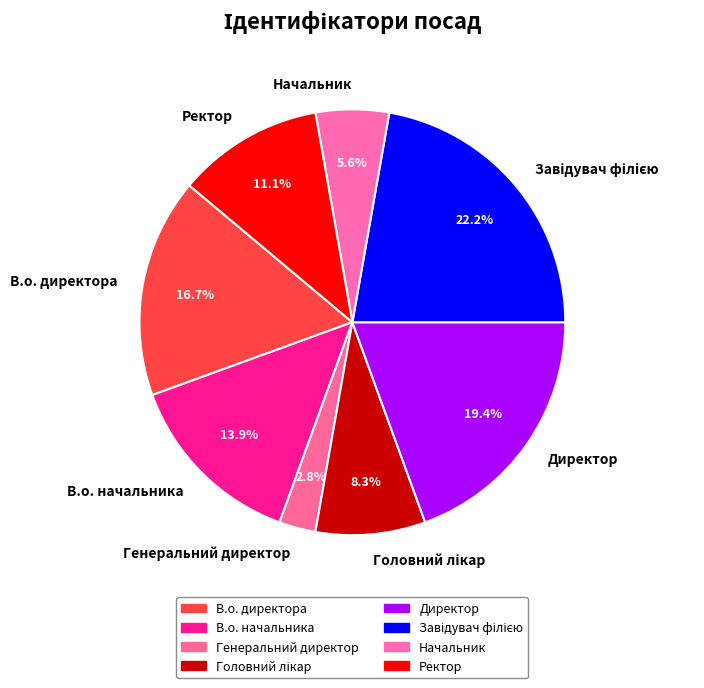

Which has a higher value, В.о. директора or Начальник?

В.о. директора